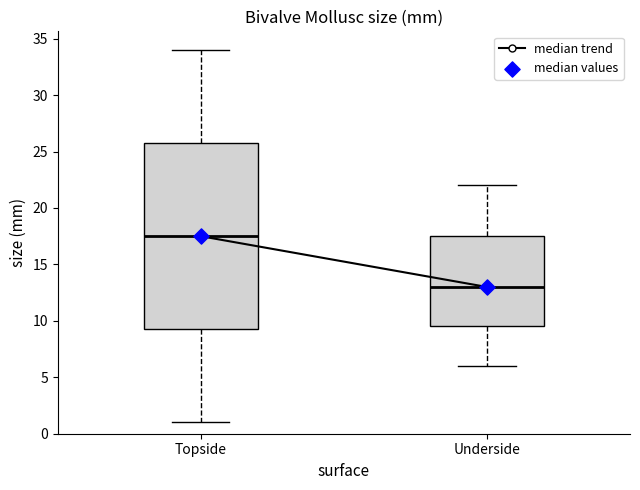

Where is the upper edge of the box for Topside on the y-axis? The values are not printed on the chart, so give them approximately, as read against the axis.

26.0